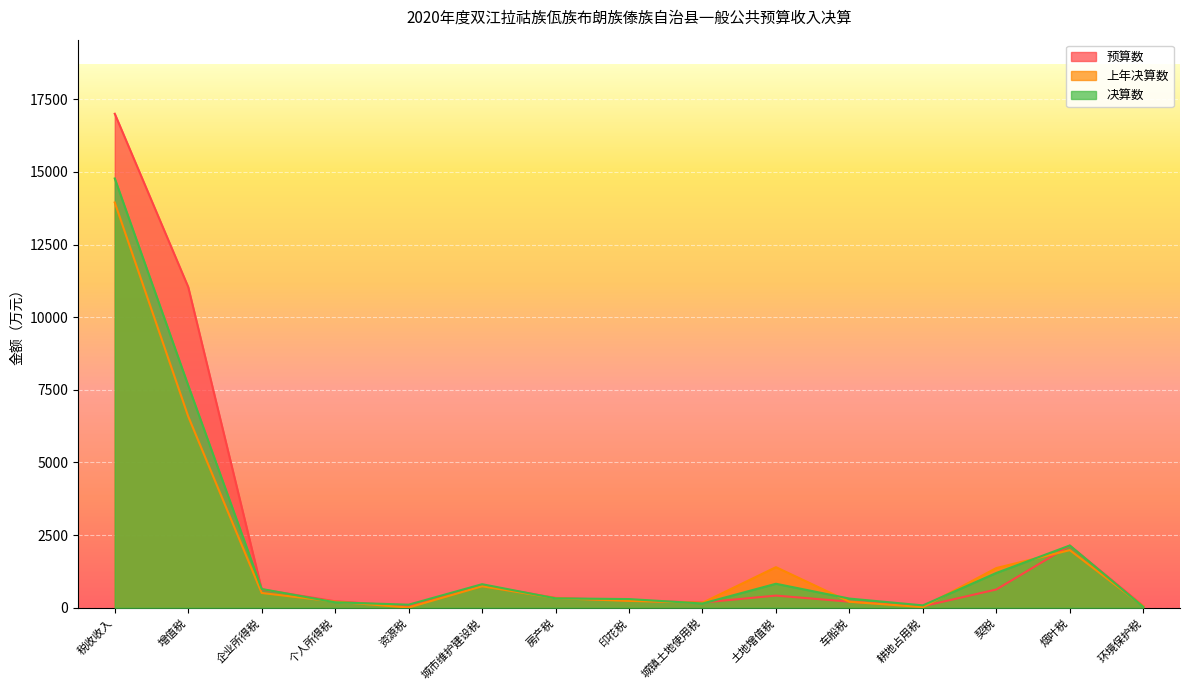

True or false: 上年决算数 and 预算数 intersect in this chart.

True